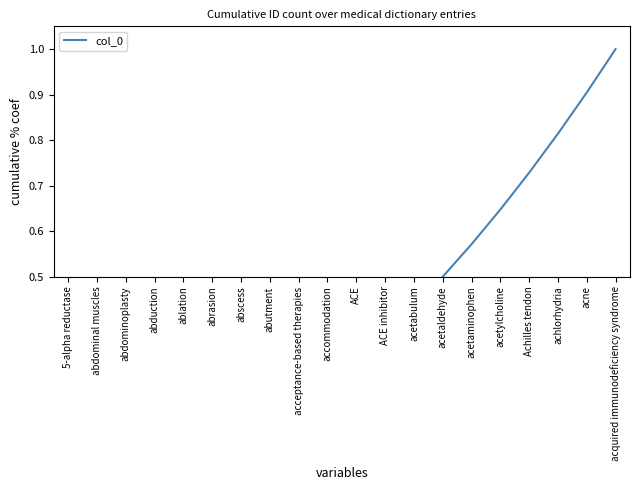

What position from the left is achlorhydria?

18